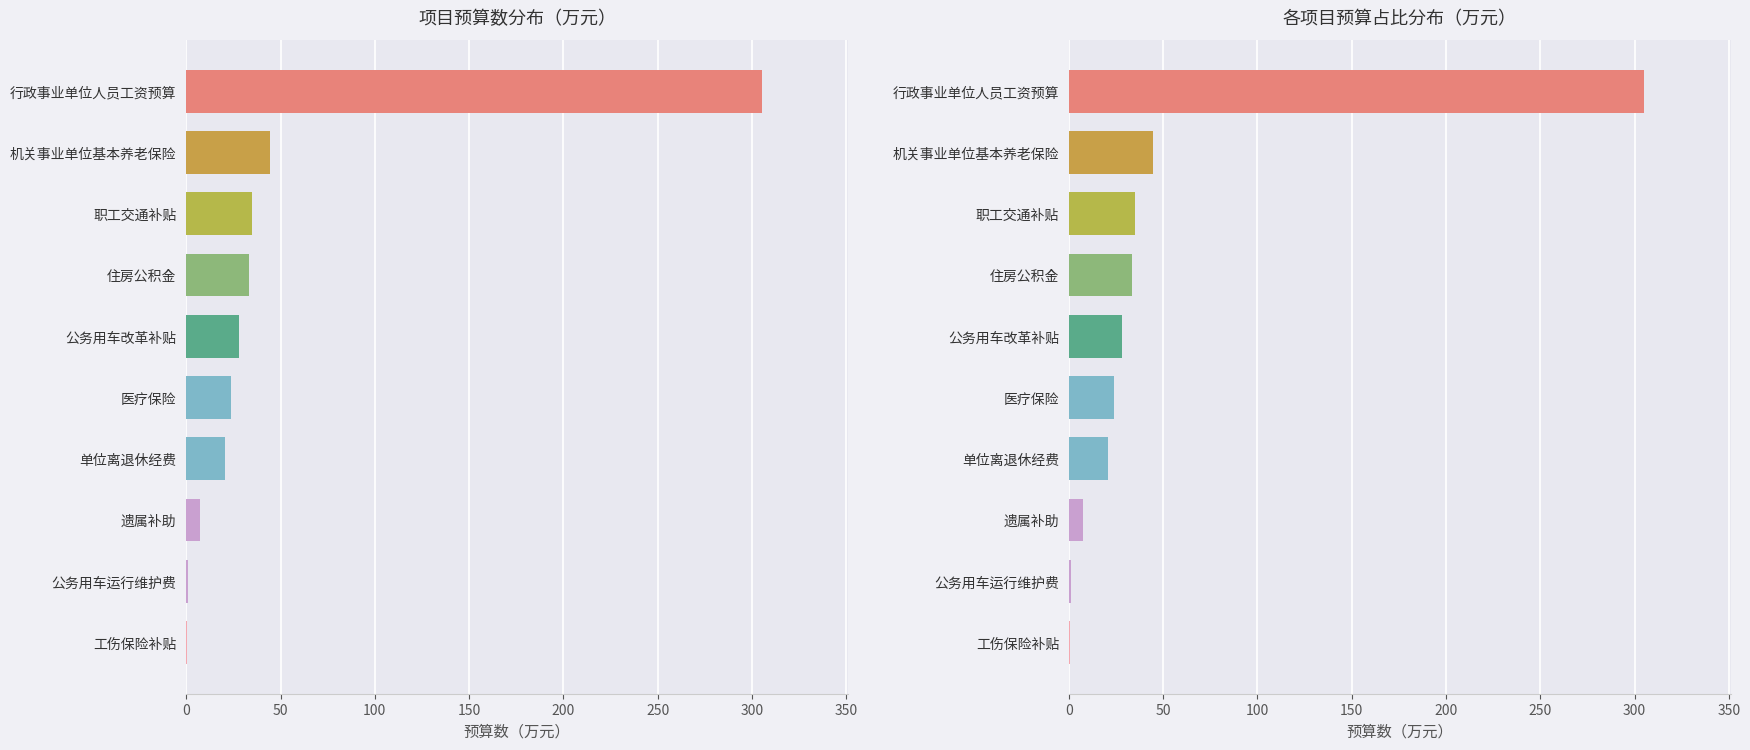

The chart shows a value of 35.0 at 职工交通补贴. True or false?

True